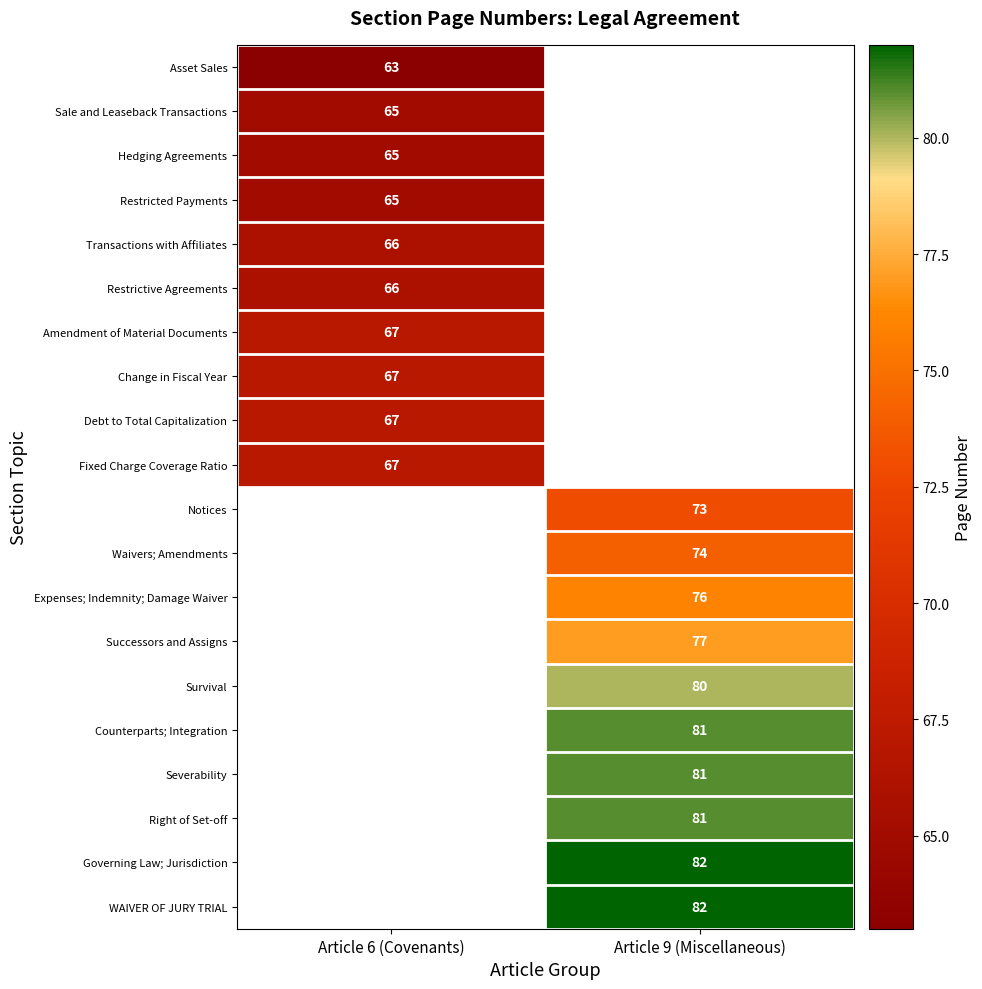

The value of Fixed Charge Coverage Ratio at Article 6 (Covenants) is 106. True or false?

False